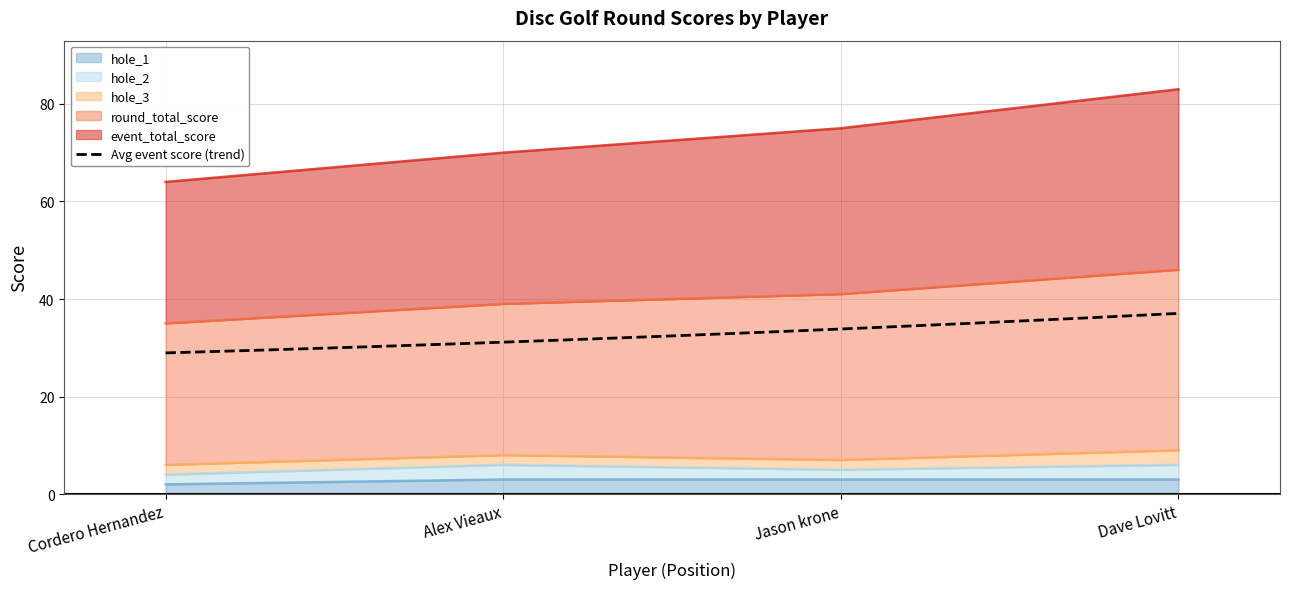

Is it true that hole_1 equals 3 at Dave Lovitt?

True